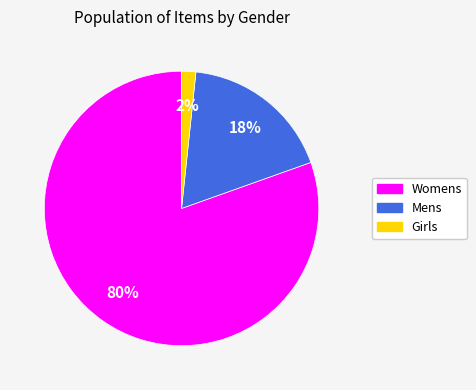

Which has a higher value, Mens or Womens?

Womens